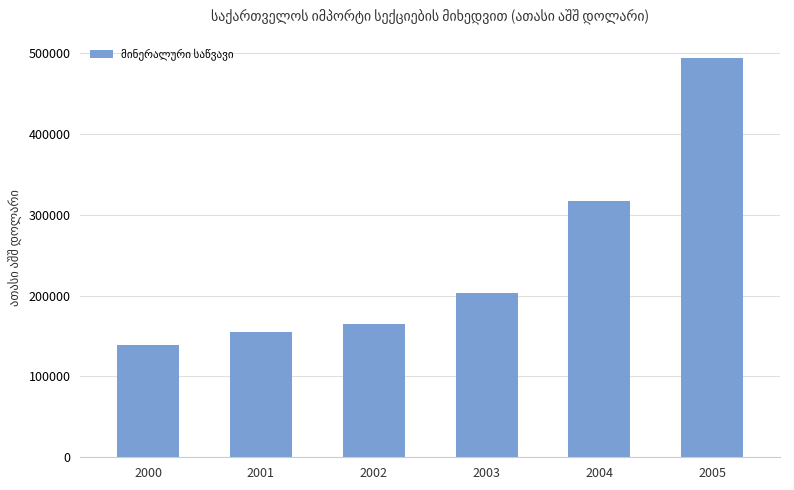

Reading left to right, list all the values displayed in this chart.

2000=138867.9	2001=155476.6	2002=164247.5	2003=203544.0	2004=316811.1	2005=493184.8